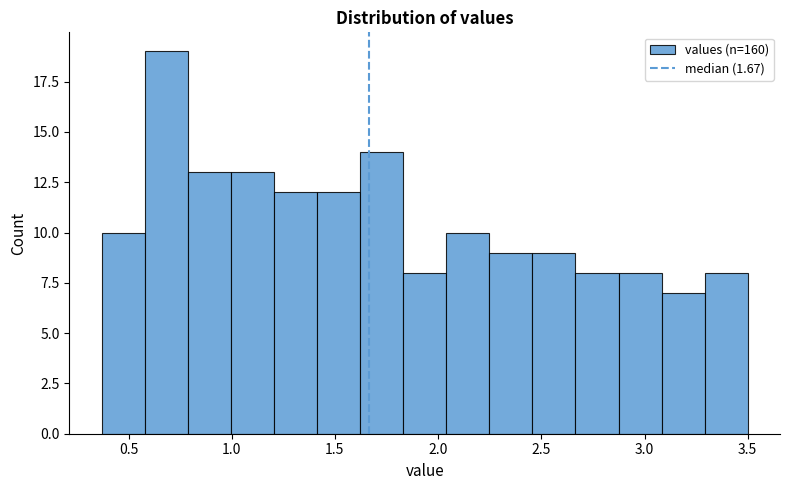

Reading left to right, list every bar in this chart as the range it spans on the x-axis followed by its height. Neither the bar edges nor the heights are printed on the chart, so give them approximately, as read against the axes.

0.35 to 0.60: 10
0.60 to 0.80: 19
0.80 to 1.00: 13
1.00 to 1.20: 13
1.20 to 1.40: 12
1.40 to 1.60: 12
1.60 to 1.85: 14
1.85 to 2.05: 8
2.05 to 2.25: 10
2.25 to 2.45: 9
2.45 to 2.65: 9
2.65 to 2.85: 8
2.85 to 3.10: 8
3.10 to 3.30: 7
3.30 to 3.50: 8